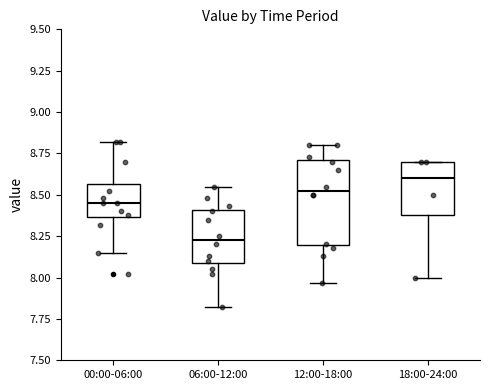

Reading left to right, transcribe this box plot: for each box, give where its median line is, the range the box spans, and where its two whiskers end, as read against the y-axis. The values are not printed on the chart, so give them approximately, as read against the axis.

00:00-06:00: median 8.45, box 8.35 to 8.55, whiskers 8.15 to 8.80
06:00-12:00: median 8.25, box 8.10 to 8.40, whiskers 7.80 to 8.55
12:00-18:00: median 8.55, box 8.20 to 8.70, whiskers 7.95 to 8.80
18:00-24:00: median 8.60, box 8.40 to 8.70, whiskers 8.00 to 8.70